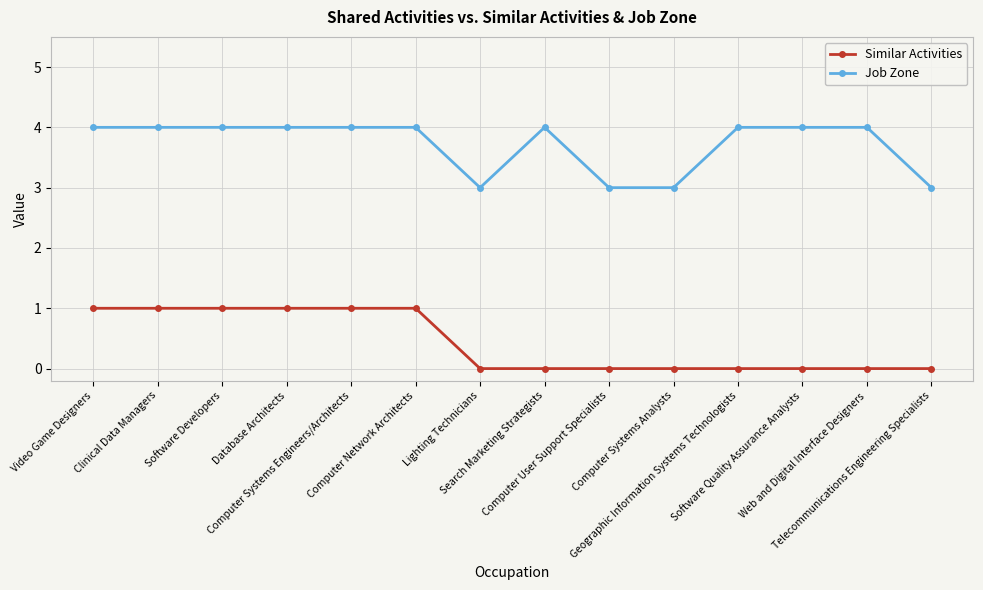

Does the chart have visible grid lines?

Yes